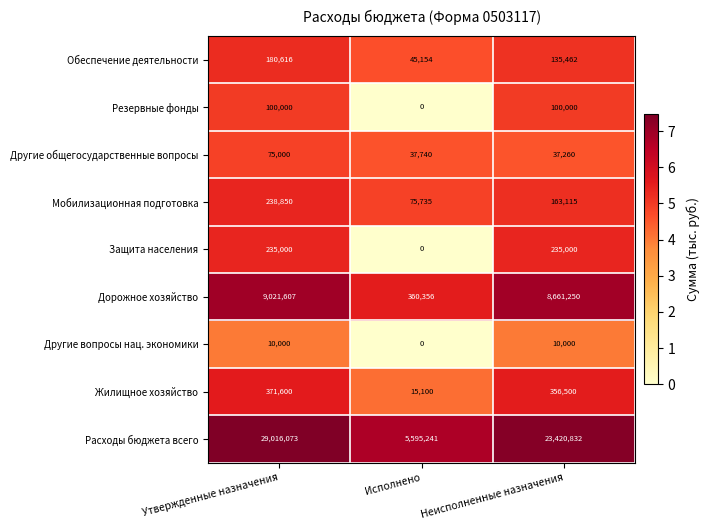

Is it true that Дорожное хозяйство equals 360356 at Исполнено?

True